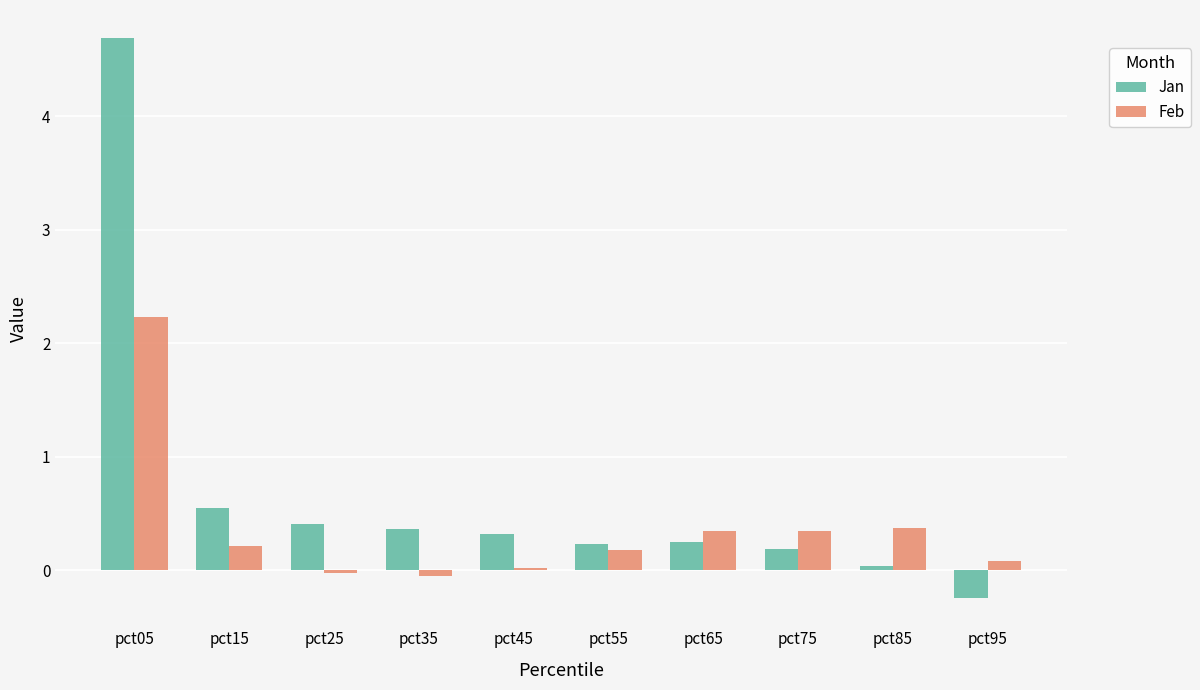

What is the highest value of the Feb series?

2.2